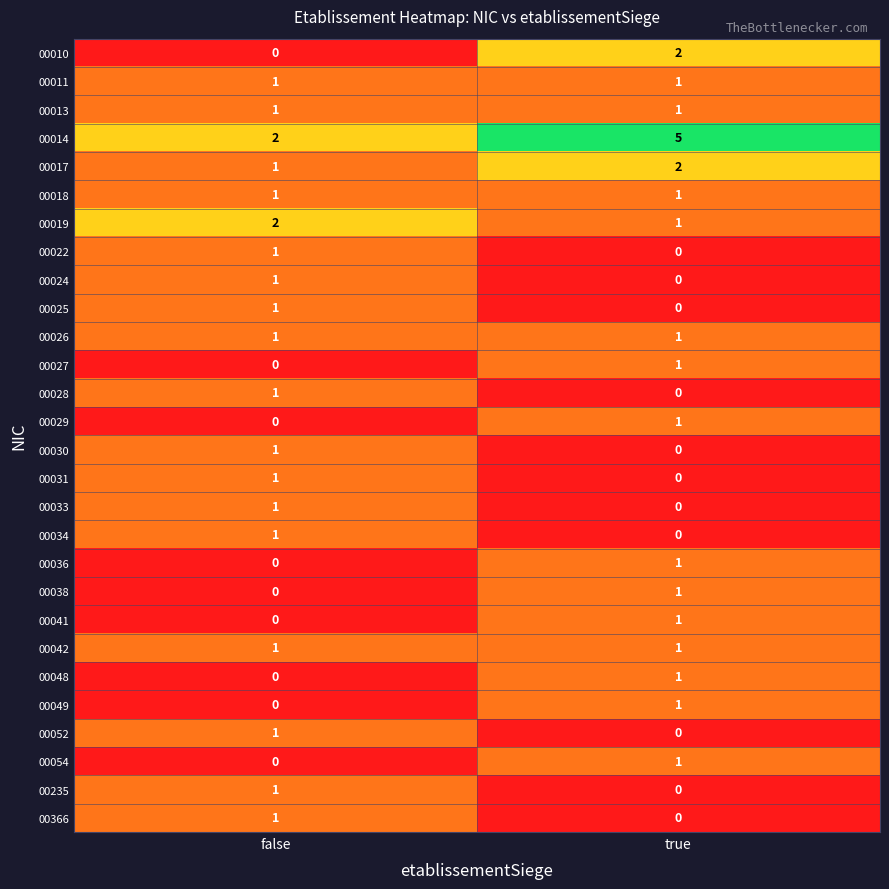

Is it true that 00366 equals 1 at false?

True